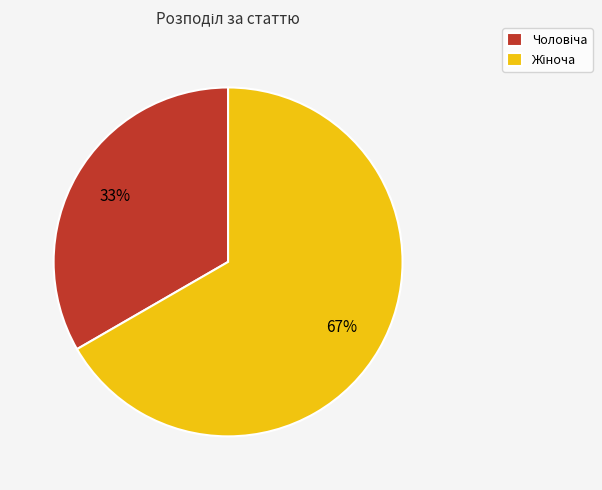

Is there a majority slice in this chart?

Yes